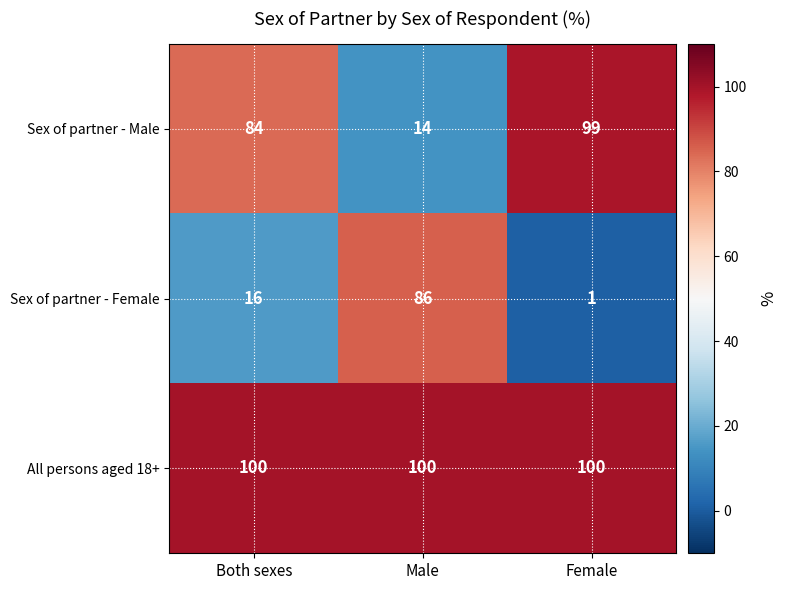

What is the difference between the highest and lowest values at Both sexes?

84